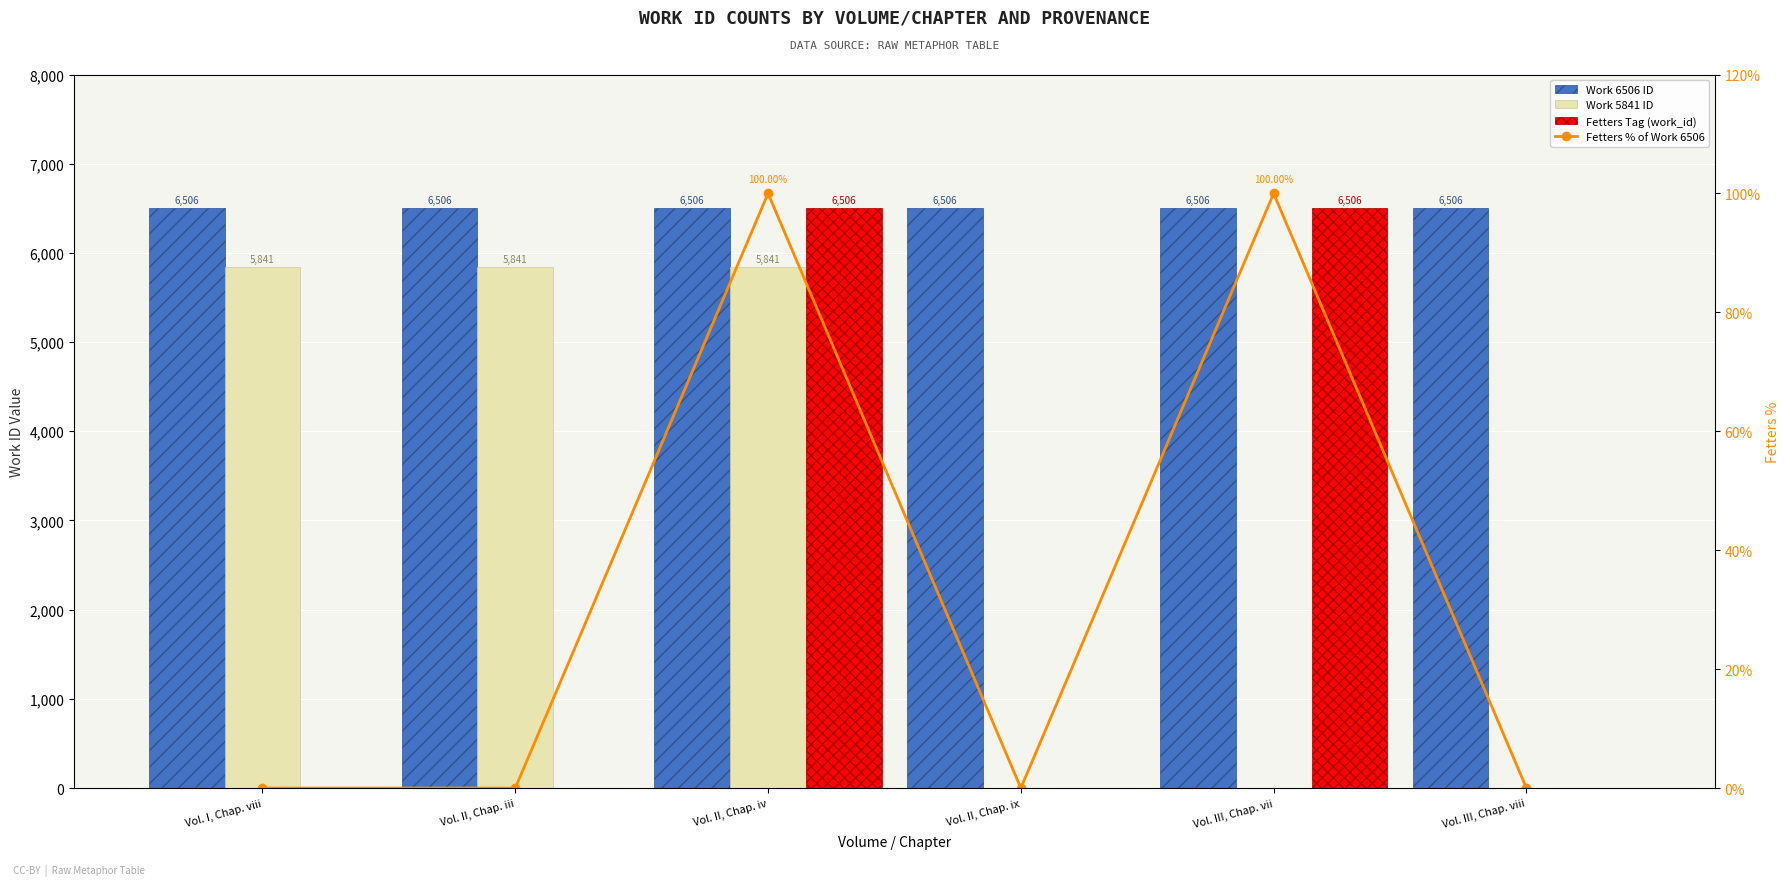

Which has a higher value, Vol. II, Chap. iii or Vol. III, Chap. vii?

Vol. II, Chap. iii